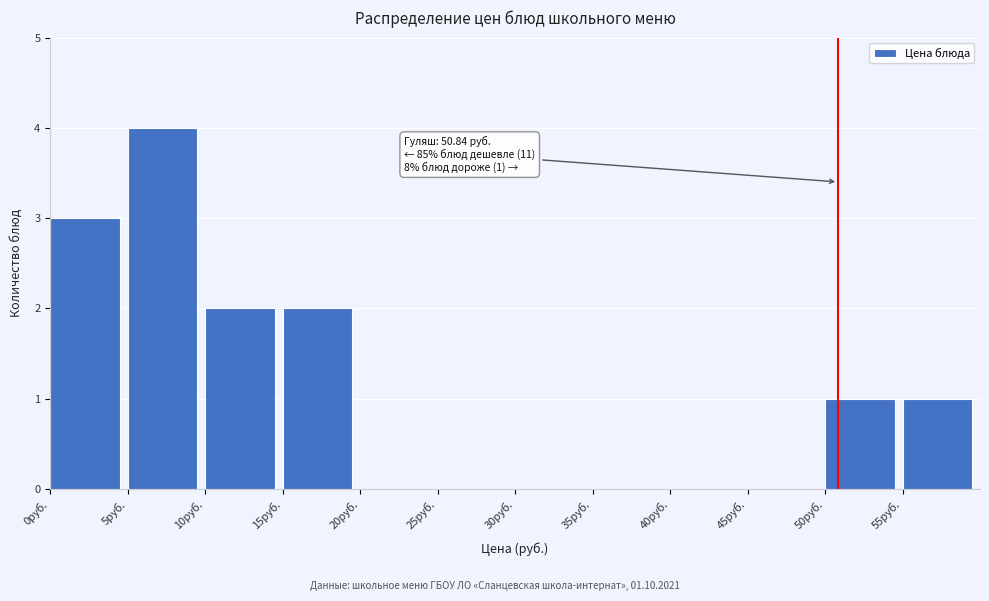

Which range on the x-axis has the tallest bar?

5 to 10